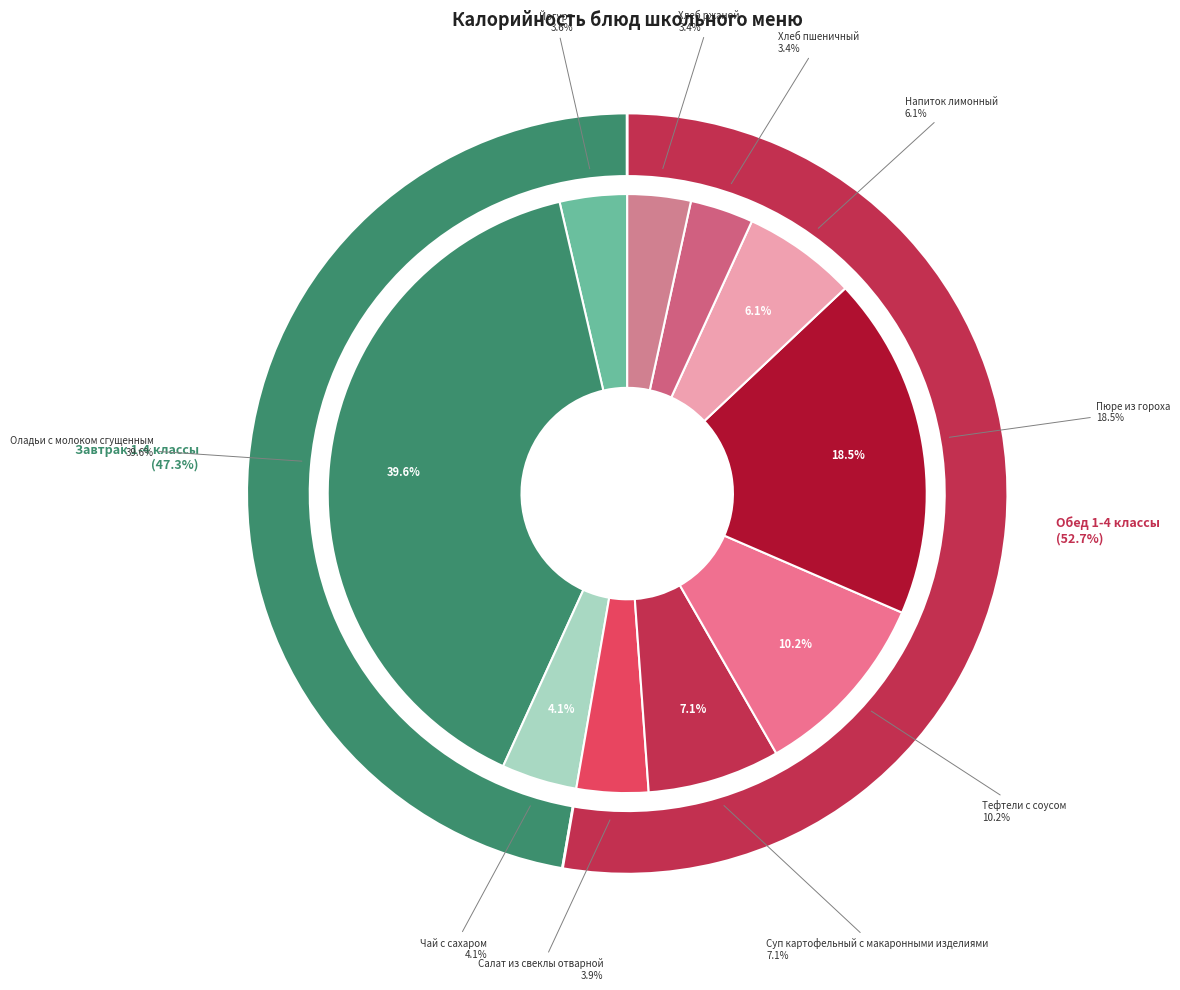

How much of the chart is everything except Чай с сахаром?

95.9%